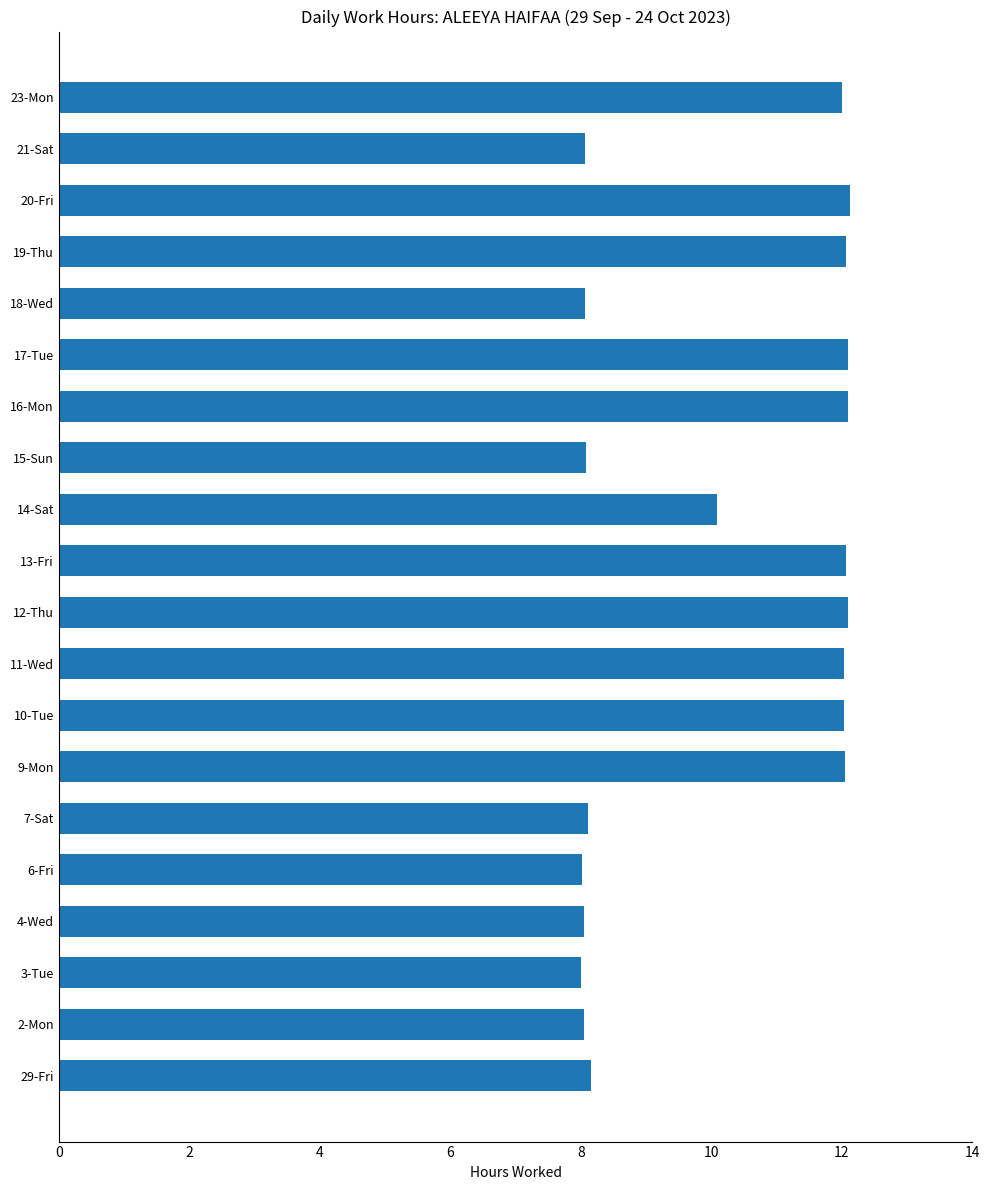

What is the sum of all values?

203.4